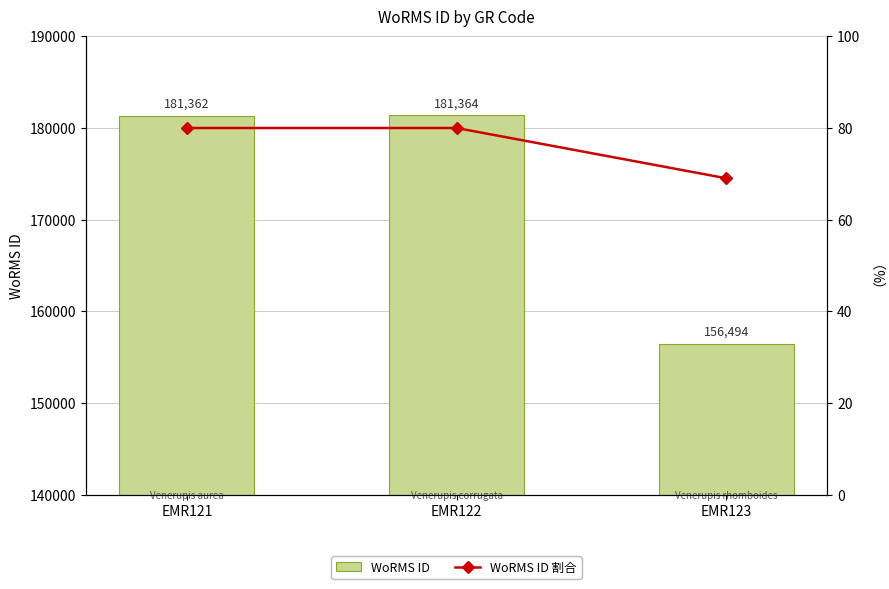

What is the smallest value displayed?

69.0